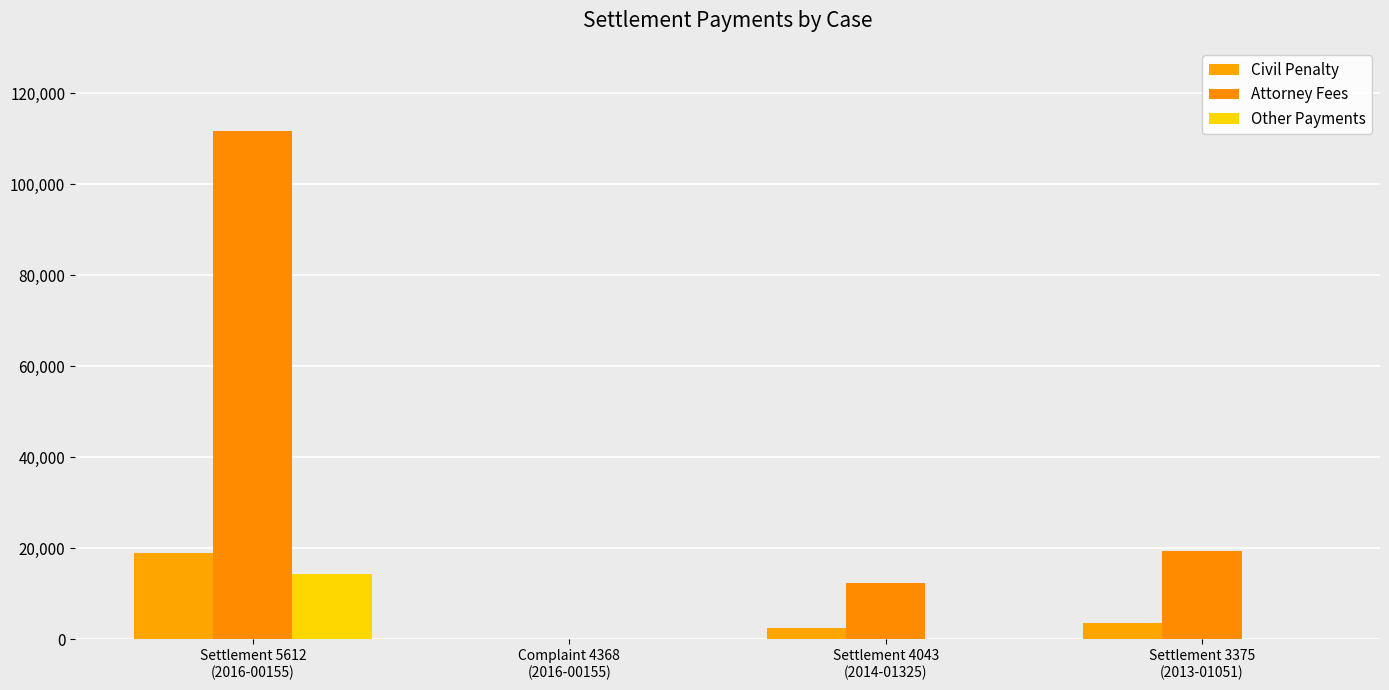

Is it true that Other Payments equals -6599 at Complaint 4368
(2016-00155)?

False